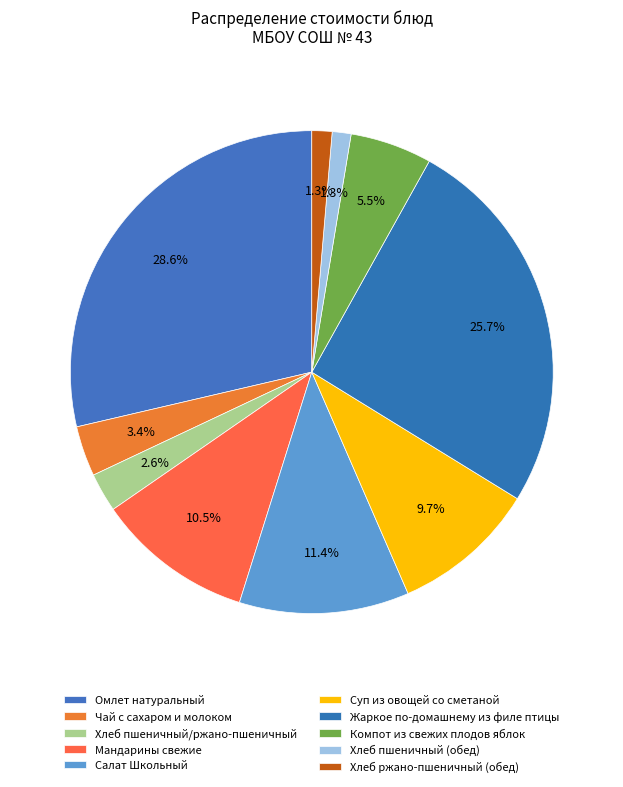

The Компот из свежих плодов яблок slice represents 5% of the pie. True or false?

True